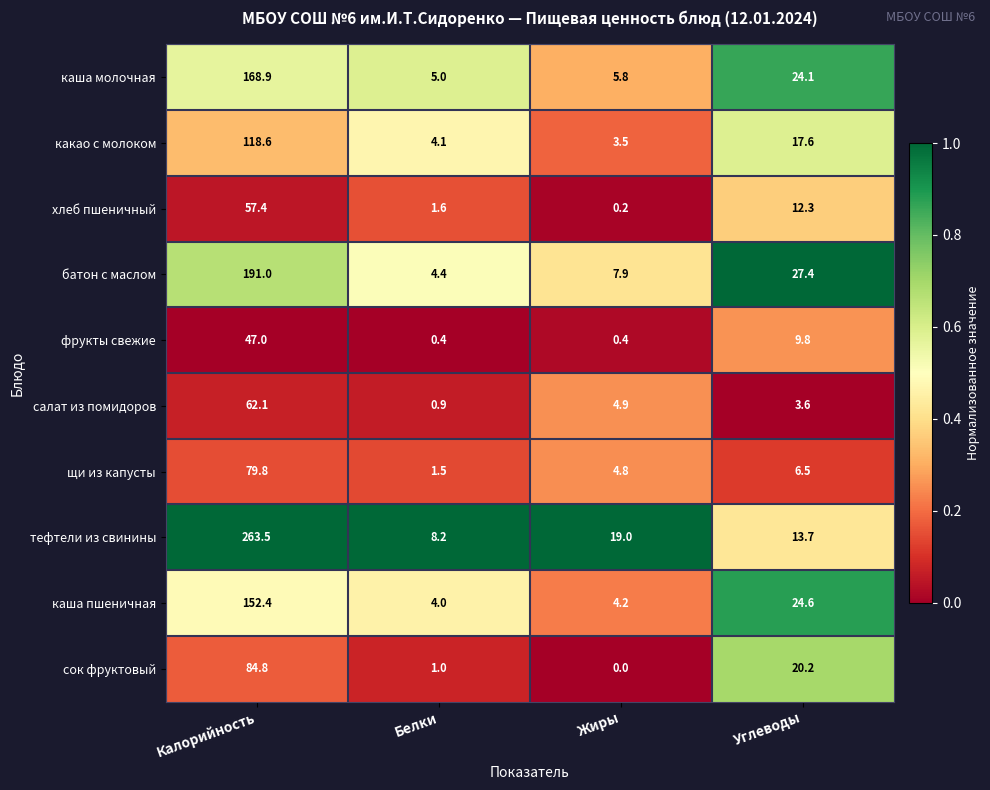

Rank the series at Углеводы from lowest to highest value.

салат из помидоров, щи из капусты, фрукты свежие, хлеб пшеничный, тефтели из свинины, какао с молоком, сок фруктовый, каша молочная, каша пшеничная, батон с маслом